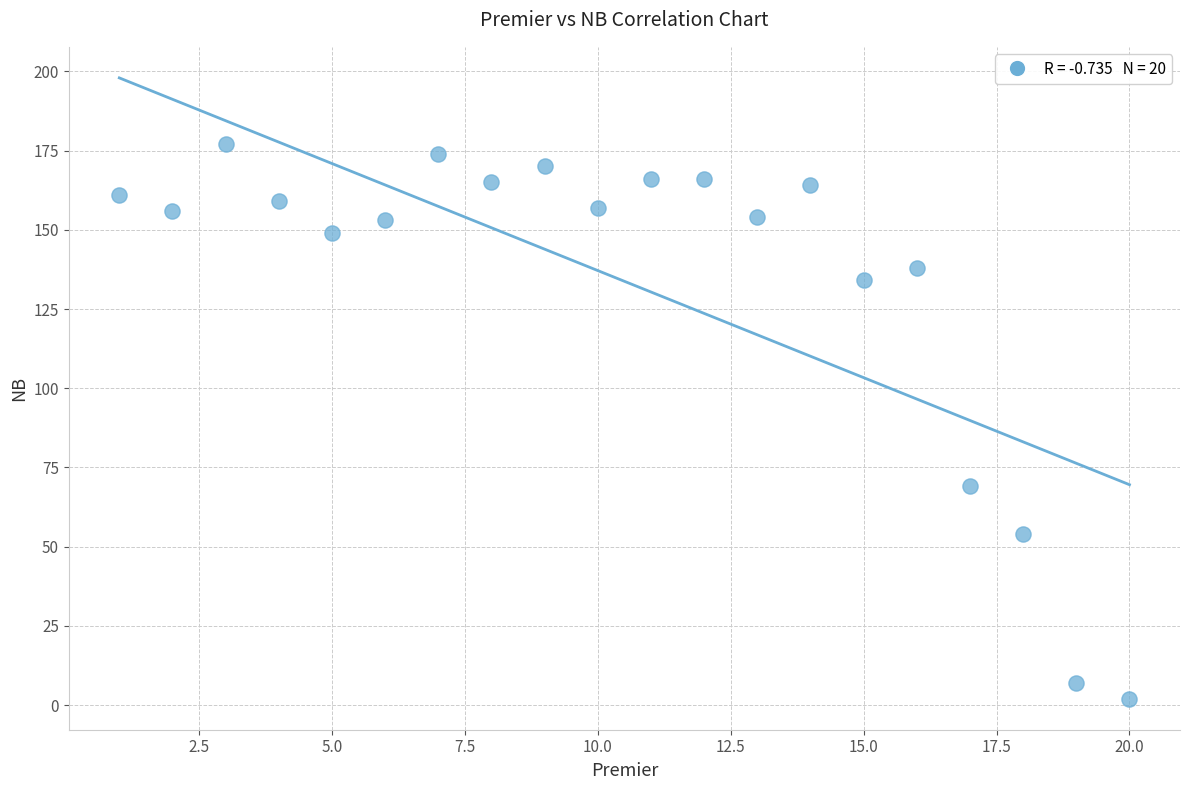

What Y value in the scatter plot is closest to 89?

69